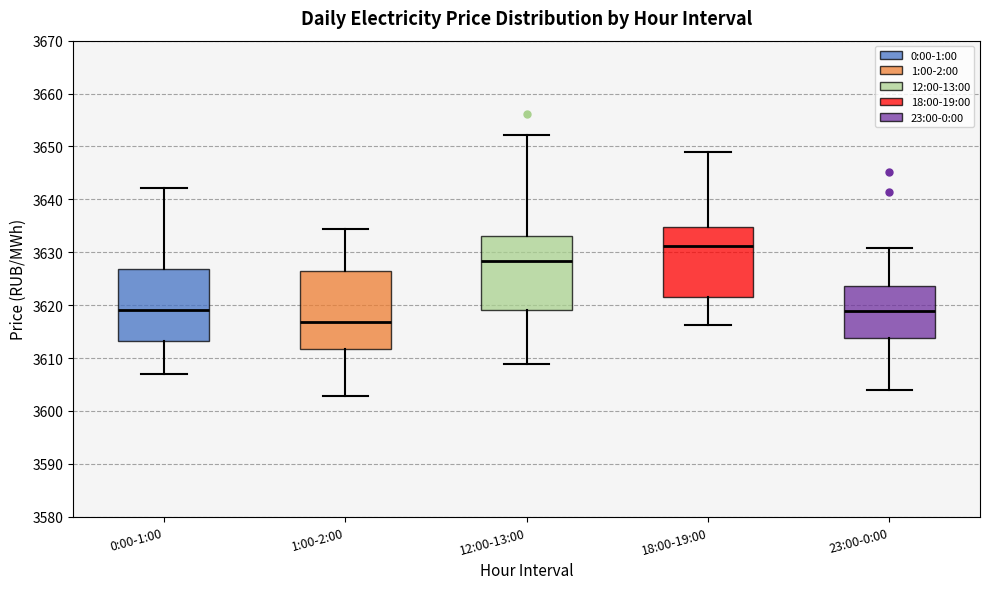

Reading left to right, transcribe this box plot: for each box, give where its median line is, the range the box spans, and where its two whiskers end, as read against the y-axis. The values are not printed on the chart, so give them approximately, as read against the axis.

0:00-1:00: median 3619, box 3613 to 3627, whiskers 3607 to 3642
1:00-2:00: median 3617, box 3612 to 3626, whiskers 3603 to 3634
12:00-13:00: median 3628, box 3619 to 3633, whiskers 3609 to 3652
18:00-19:00: median 3631, box 3622 to 3635, whiskers 3616 to 3649
23:00-0:00: median 3619, box 3614 to 3624, whiskers 3604 to 3631